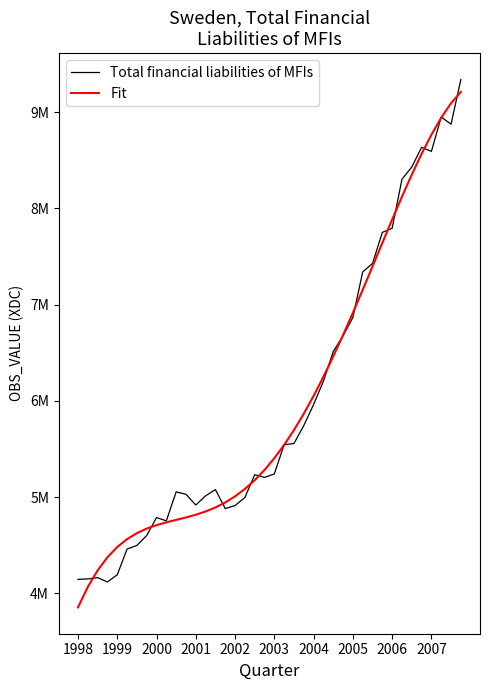

What is the greatest value displayed?

9340460.0